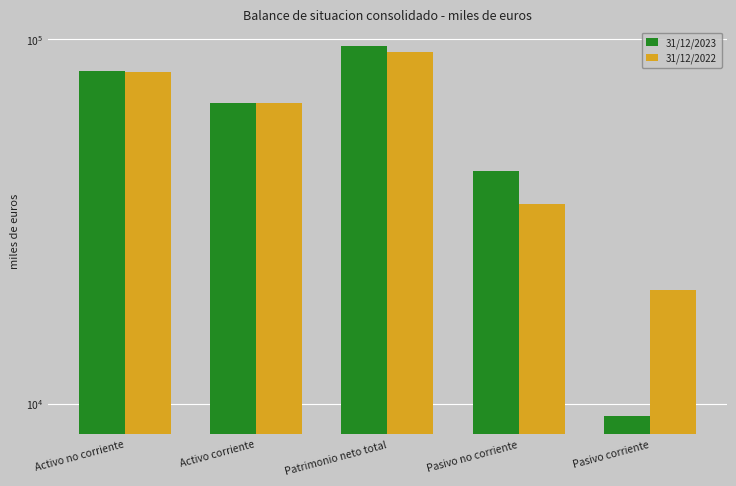

What is the average value of the 31/12/2023 series?

59289